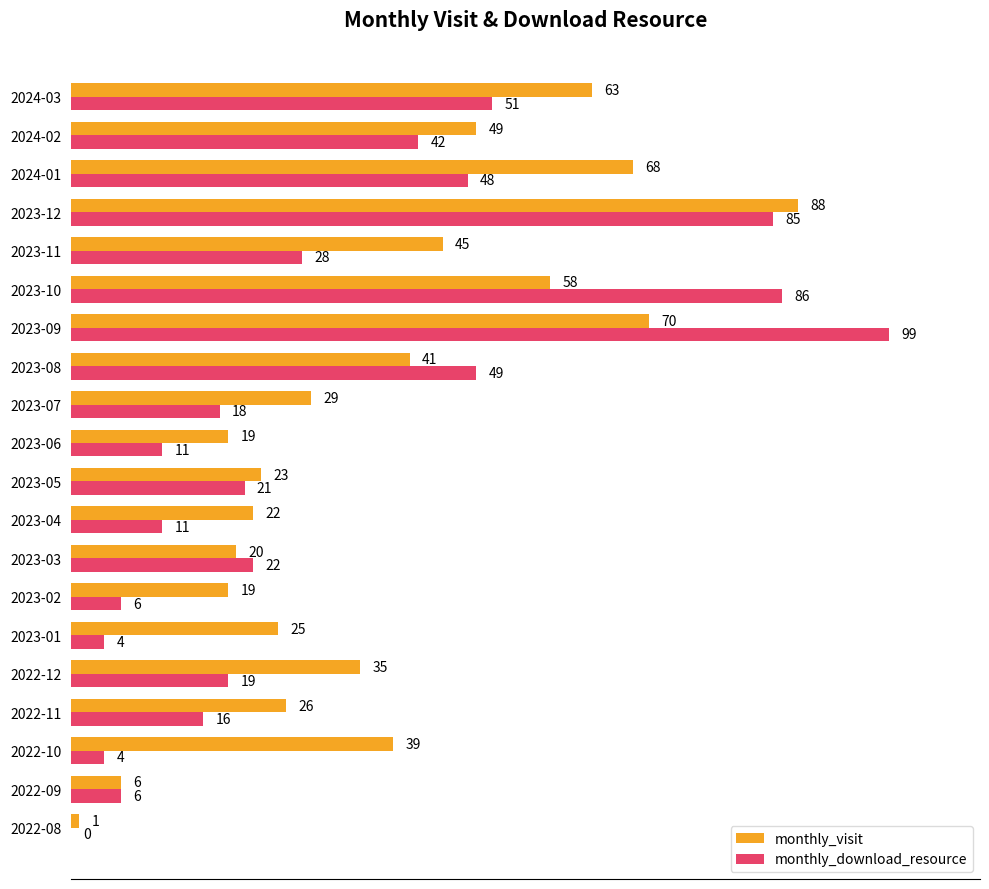

The value of monthly_download_resource at 2022-08 is 0. True or false?

True